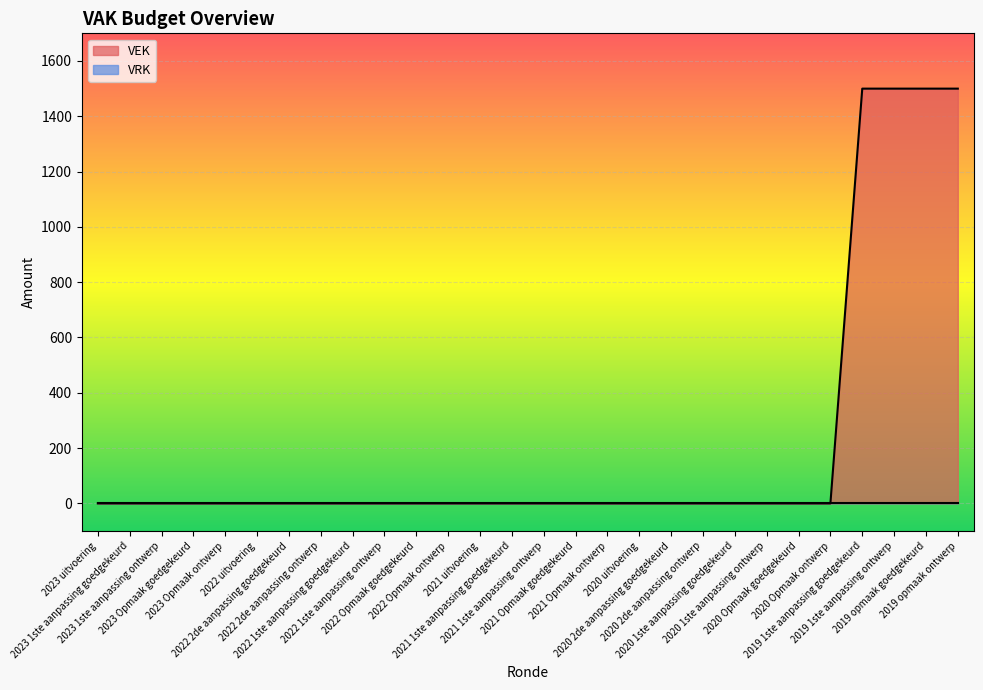

True or false: the data shows 0 at 2020 2de aanpassing goedgekeurd.

True